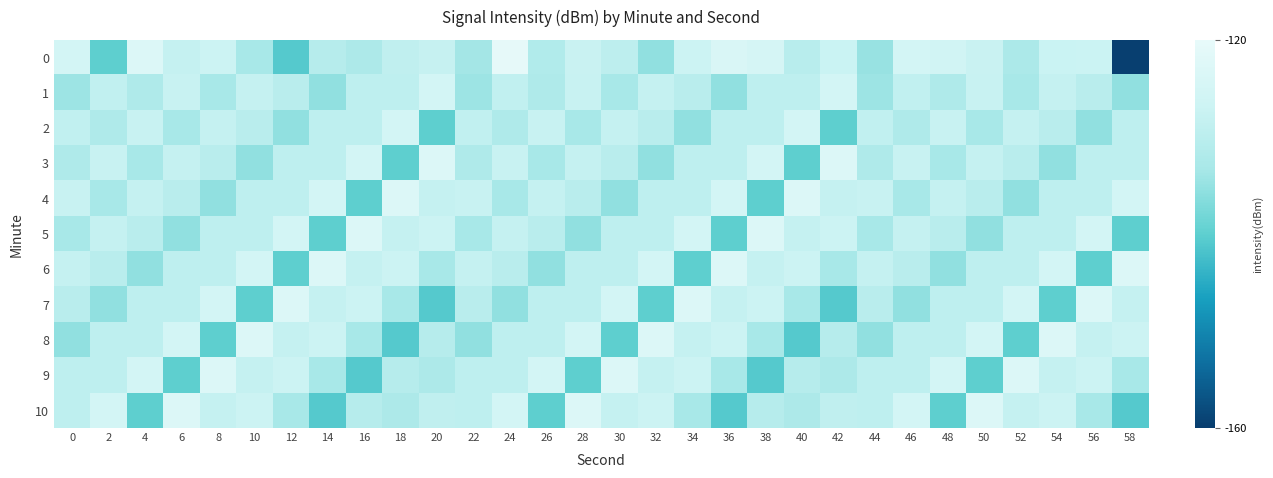

What is the difference between the highest and lowest values at 30?

17.1